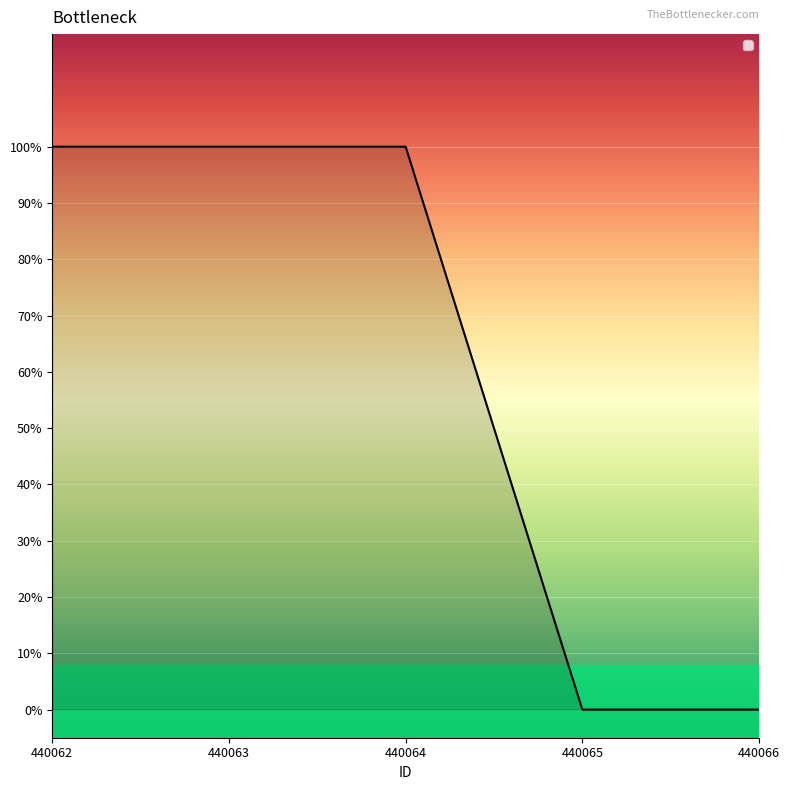

Does the chart display data point markers on the line(s)?

No